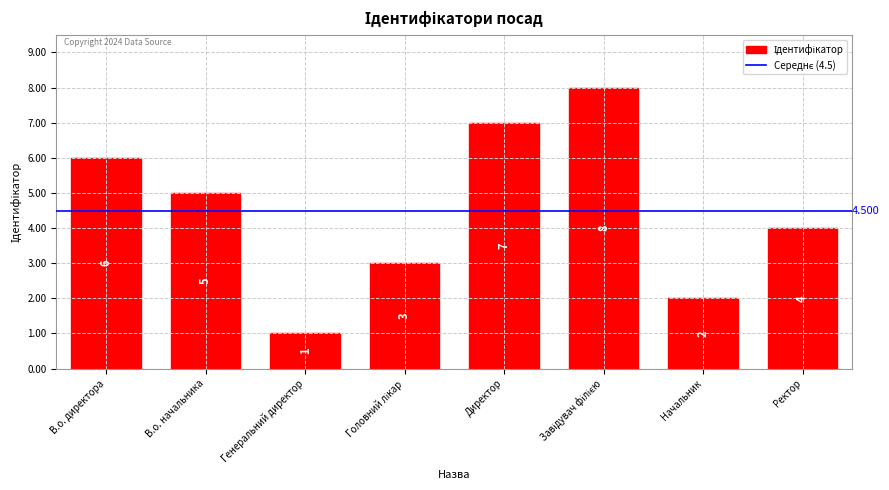

Reading left to right, what are all the values shown in this chart?

6	5	1	3	7	8	2	4